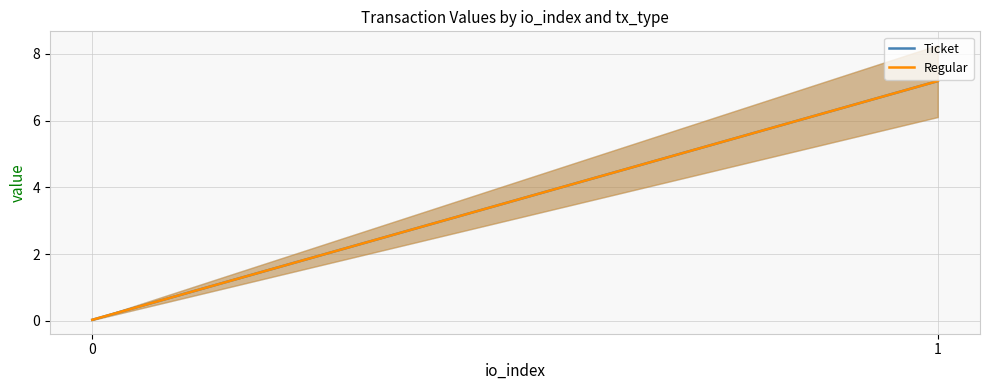

What is the maximum value for Ticket?

7.2